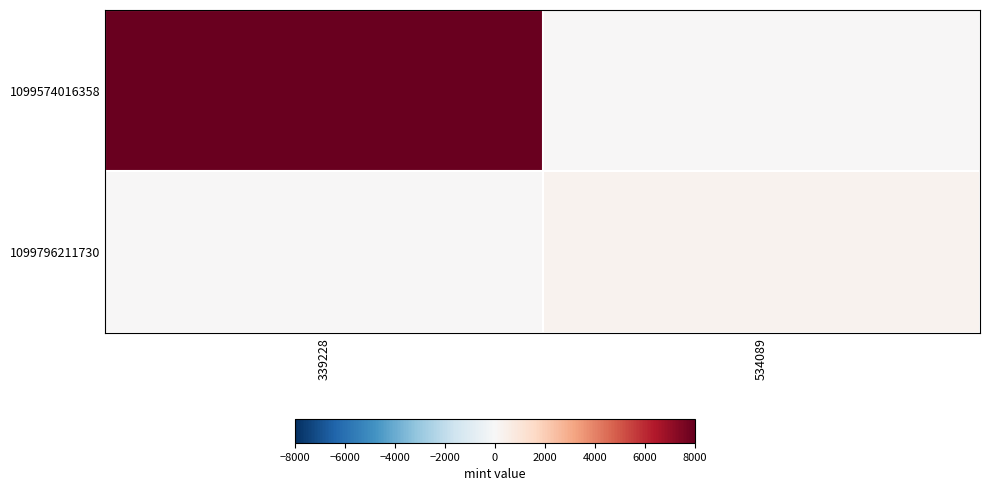

Reading left to right, transcribe all the data shown in this chart.

1099574016358: 339228=7936	534089=0
1099796211730: 339228=0	534089=311